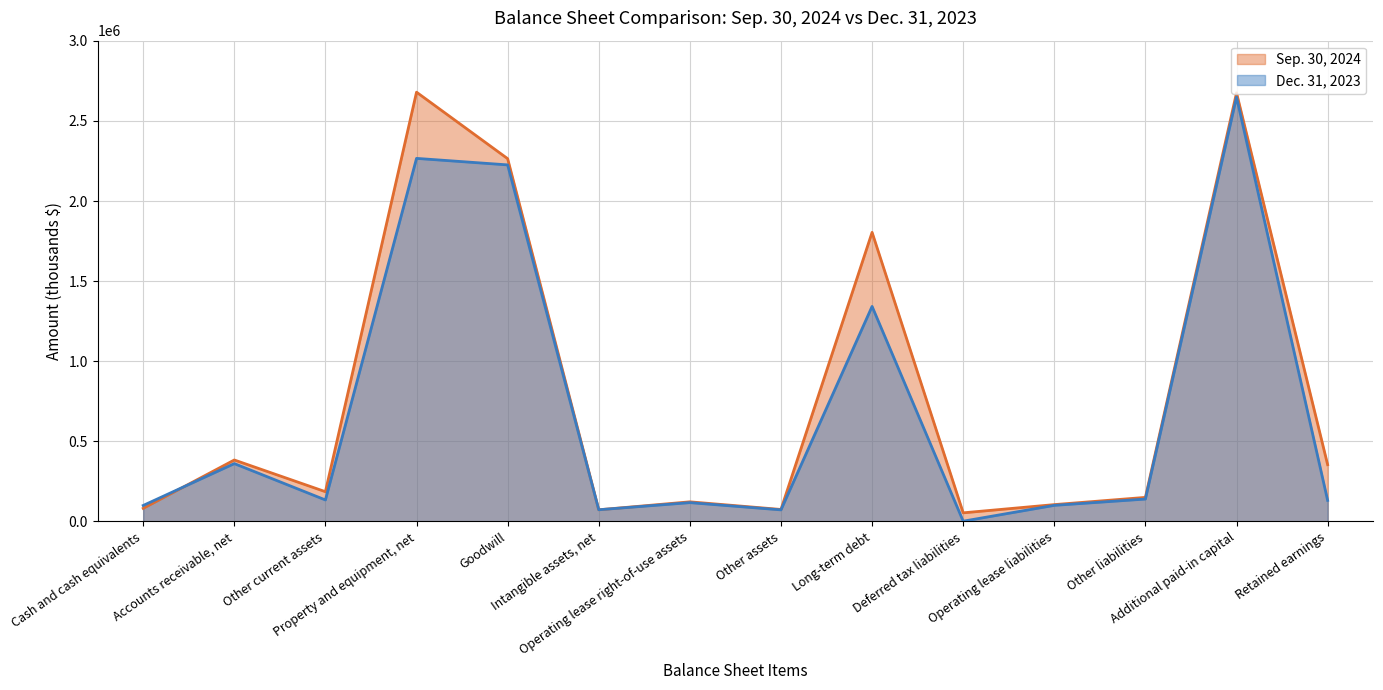

Read the Dec. 31, 2023 value at Other assets, to the nearest 100.

72600